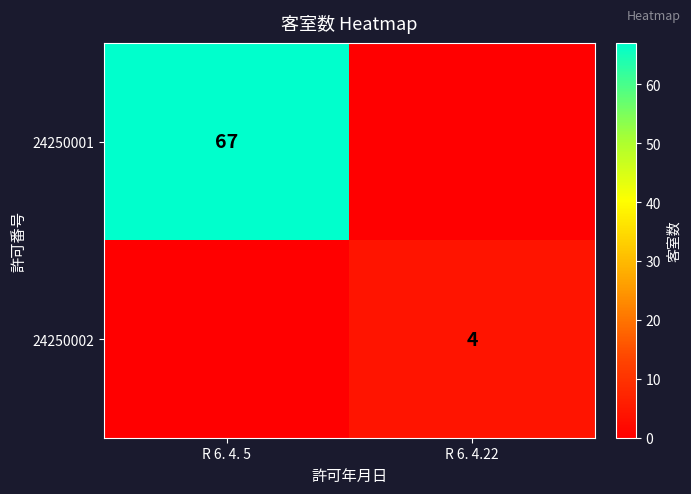

The value of 24250002 at R 6. 4.22 is 4. True or false?

True